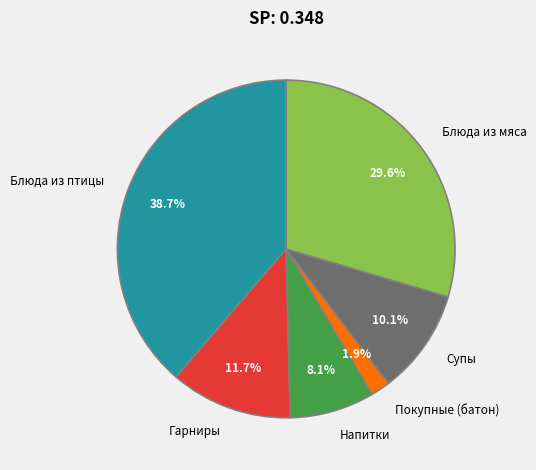

Is it true that Напитки is 22% of the pie?

False